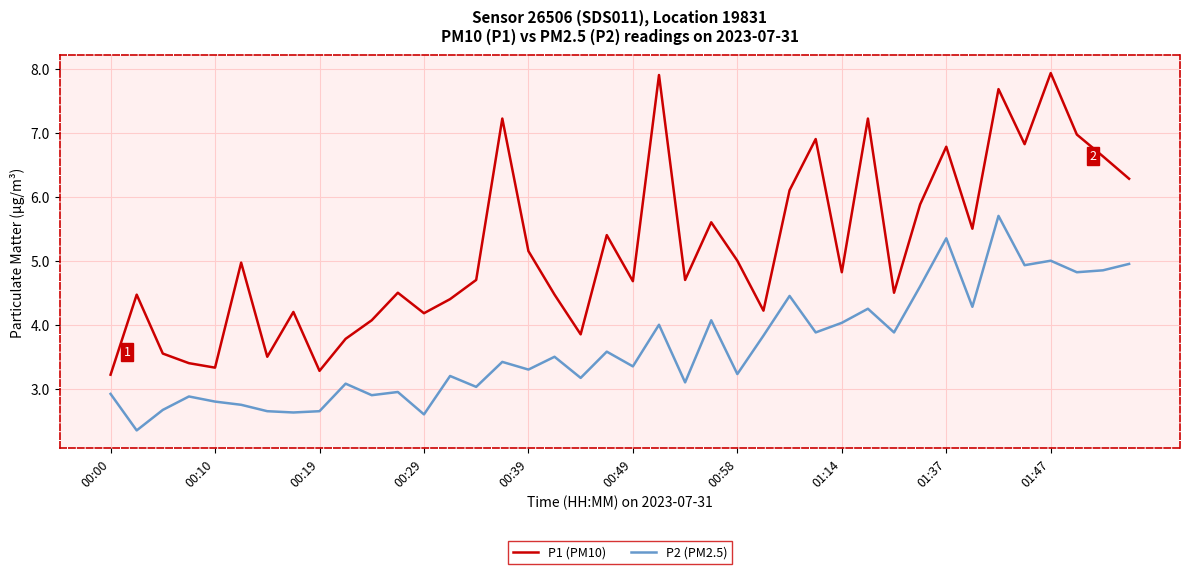

What is the greatest value displayed?

7.9